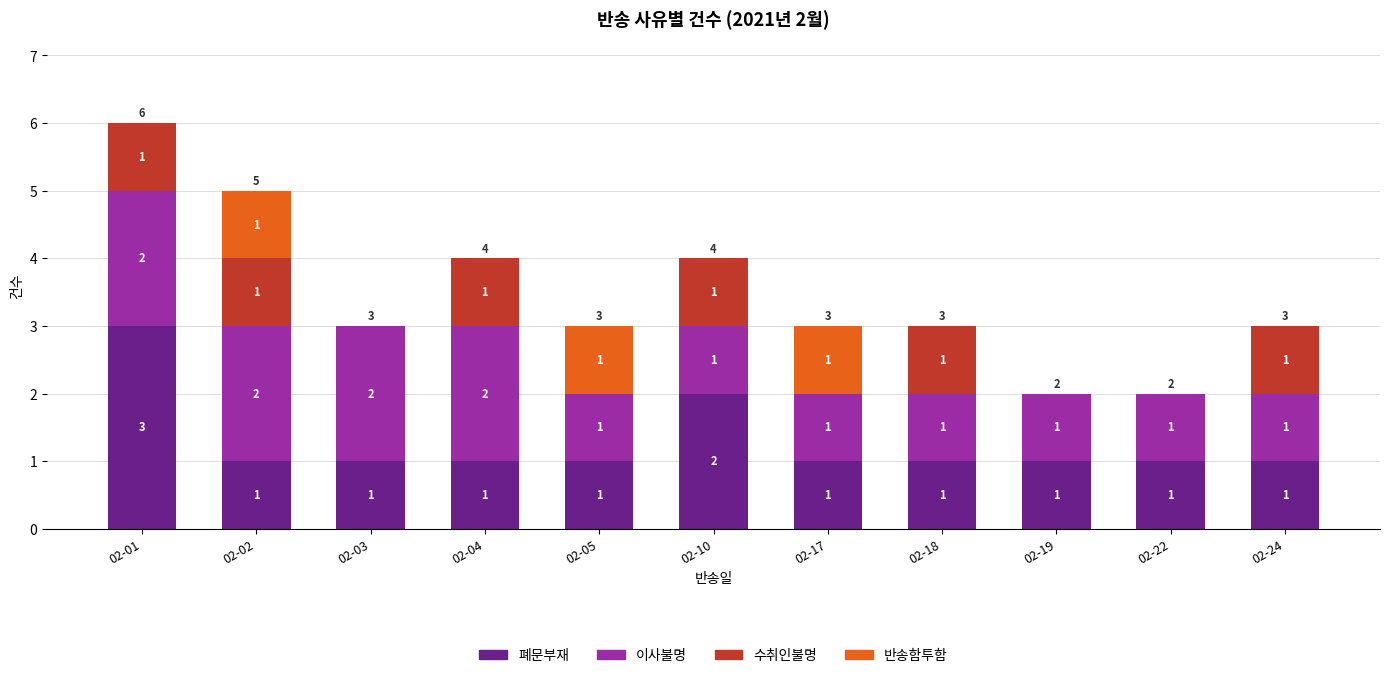

Where is 폐문부재 nearest to the value 2?

02-10